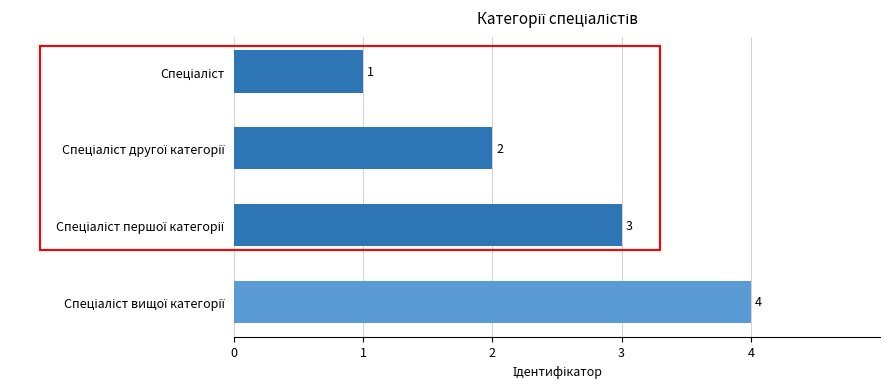

What is the greatest value displayed?

4